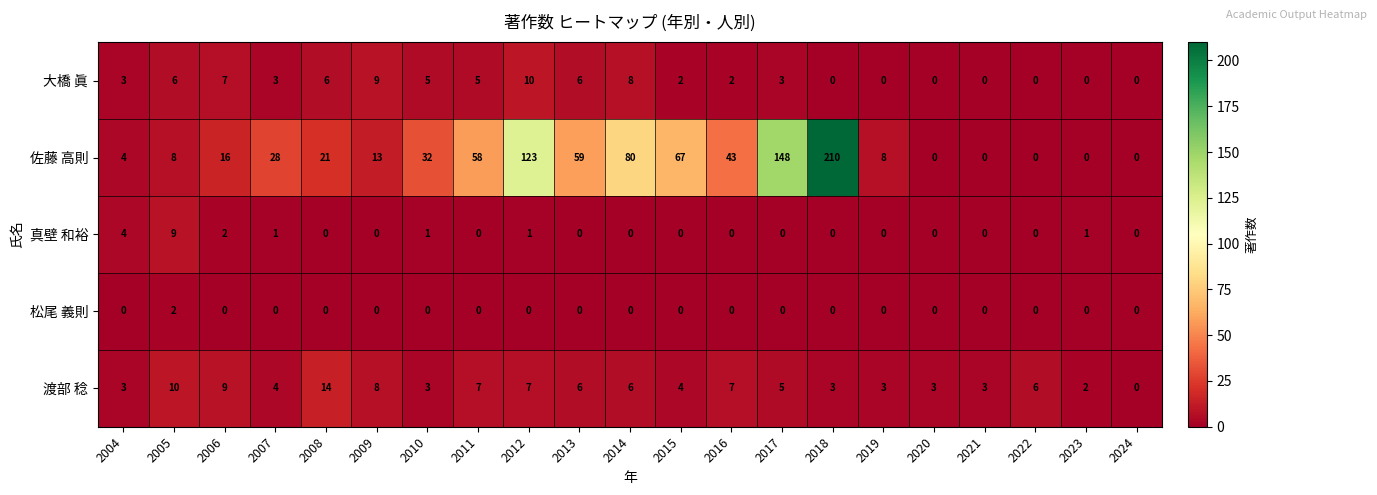

What is the difference between the highest and lowest values at 2022?

6